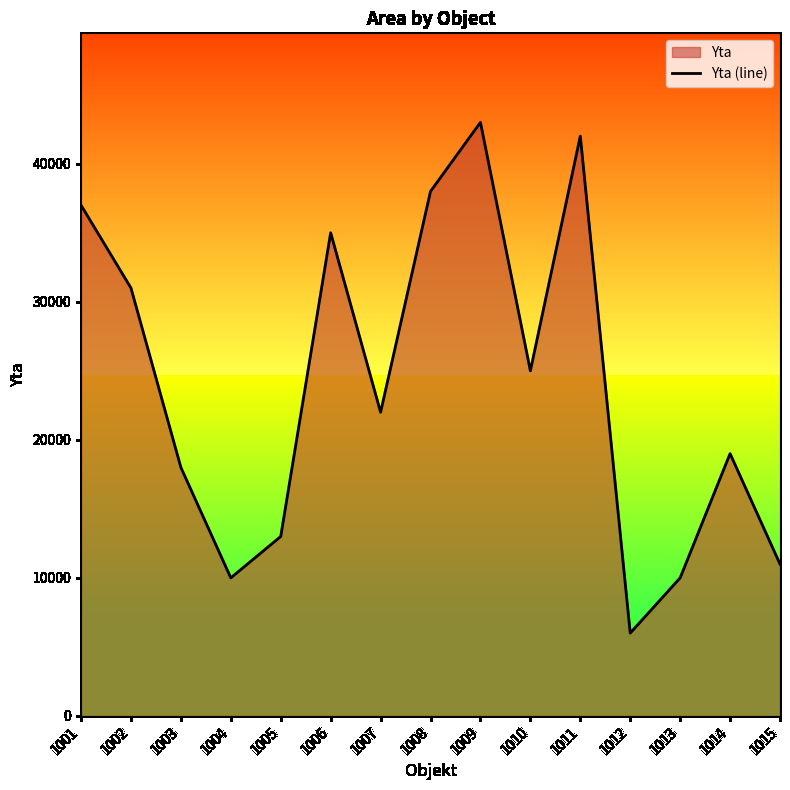

Rank the categories by value from highest to lowest.

1009, 1011, 1008, 1001, 1006, 1002, 1010, 1007, 1014, 1003, 1005, 1015, 1004, 1013, 1012